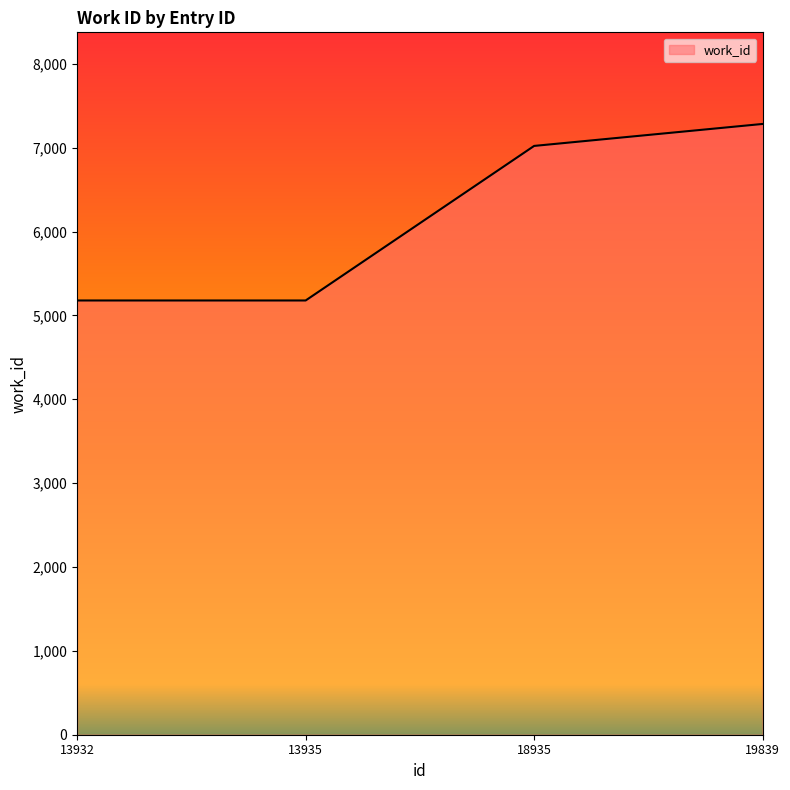

Which category has the highest value across all series?

19839